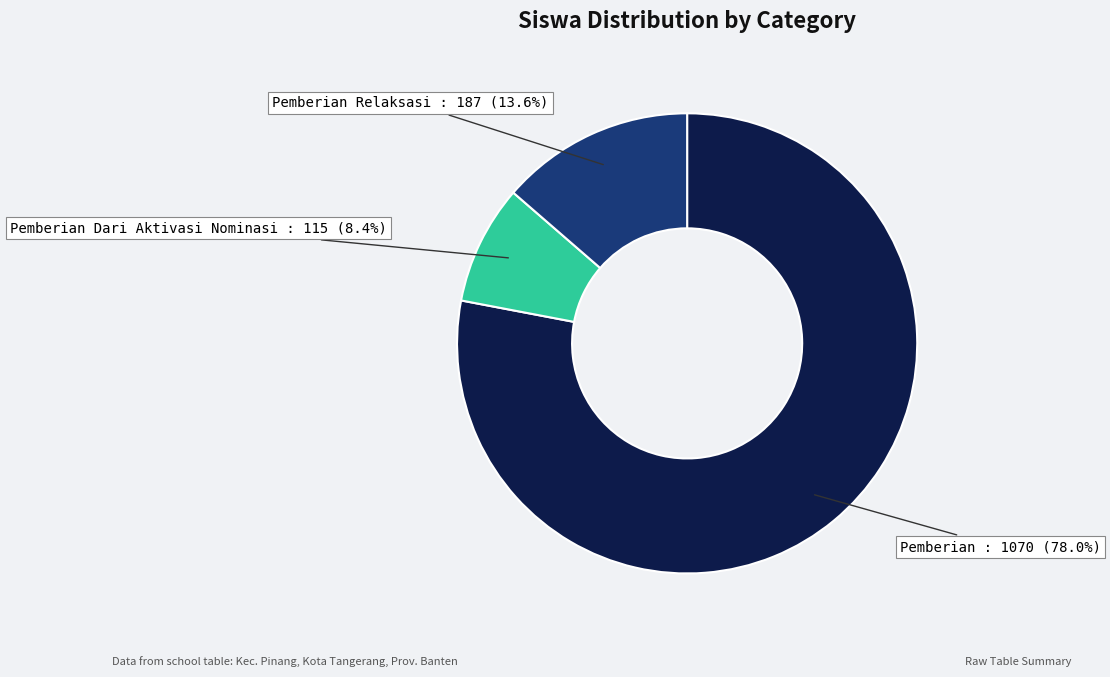

Does any single category account for the majority?

Yes